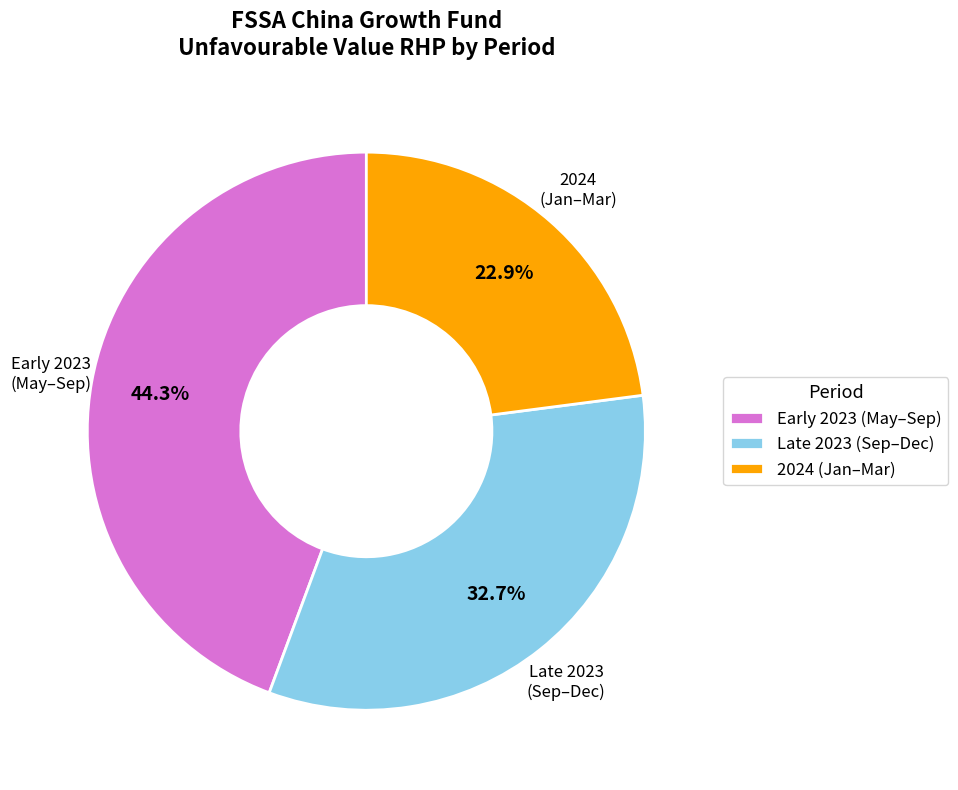

How many segments does this pie chart have?

3